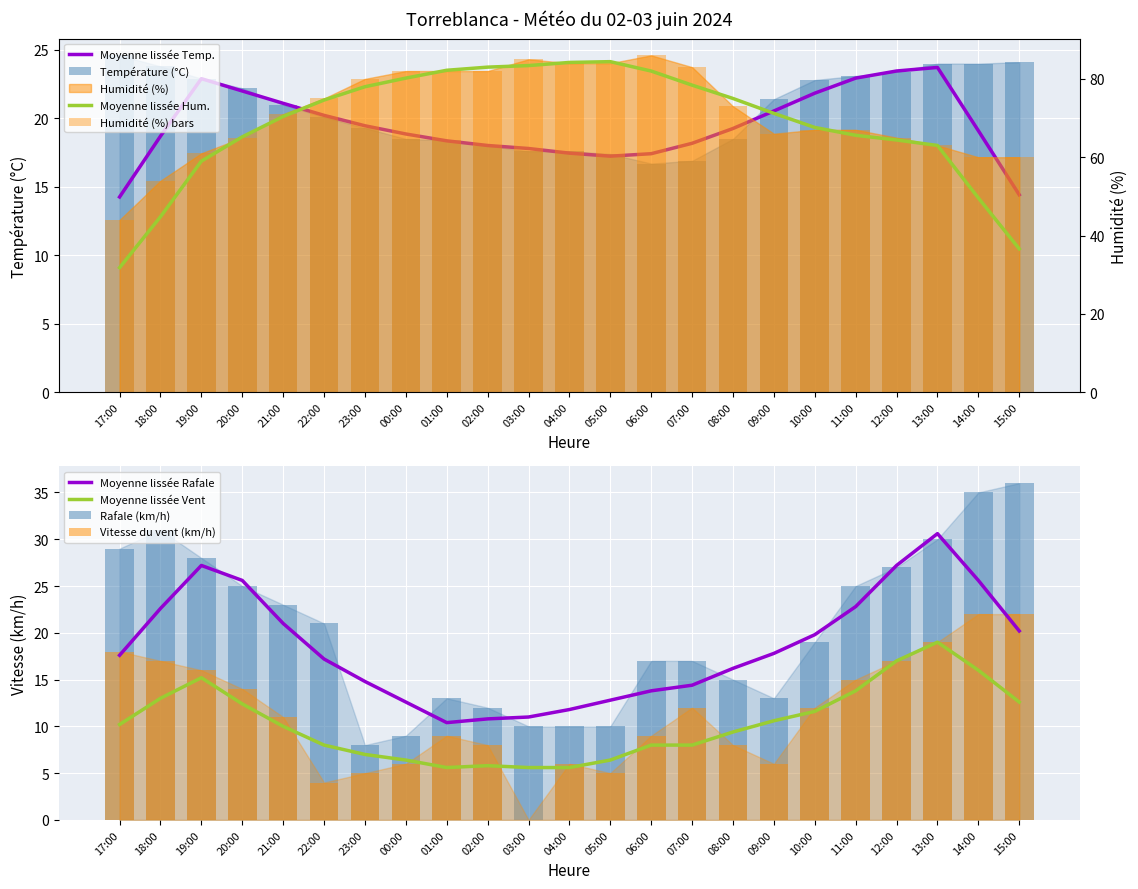

At which label does Température (°C) reach its minimum?

06:00